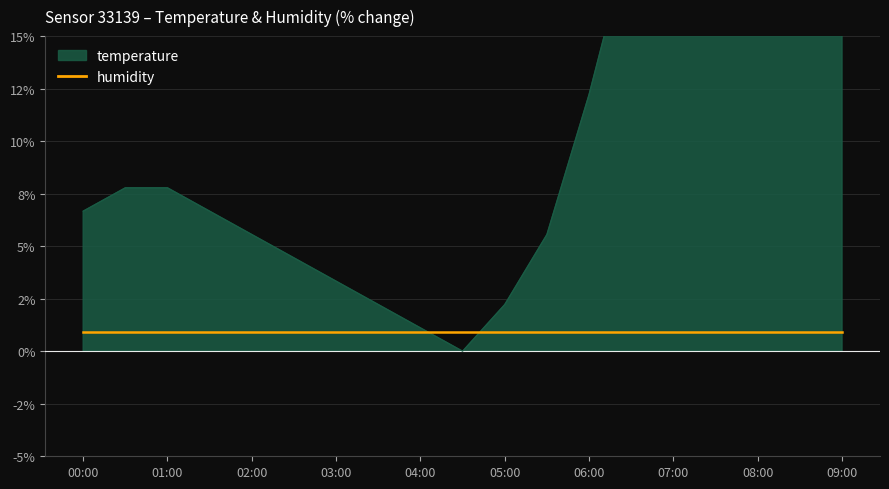

Rank the categories by value from highest to lowest.

09:00, 08:30, 08:00, 07:30, 07:00, 06:30, 06:00, 00:30, 01:00, 00:00, 01:30, 02:00, 05:30, 02:30, 03:00, 03:30, 05:00, 04:00, 04:30